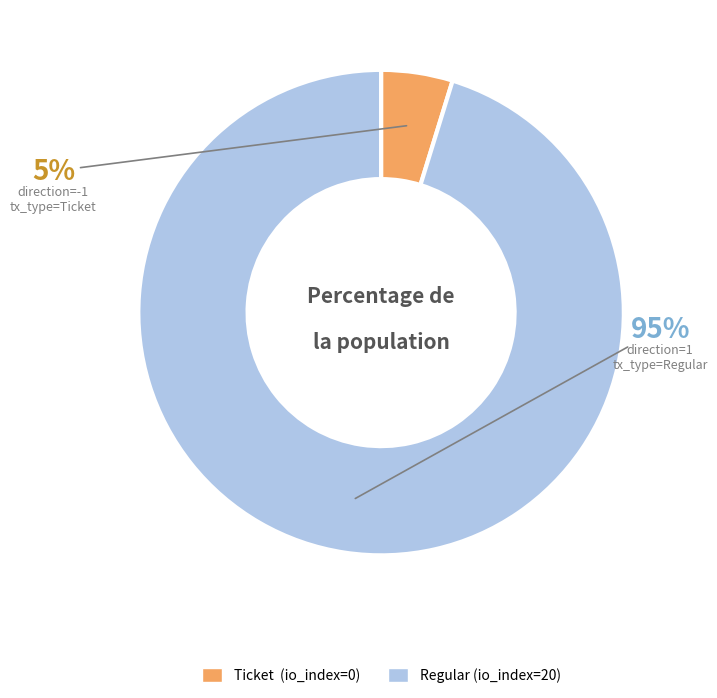

To the nearest percent, what is the average slice percentage?

50%